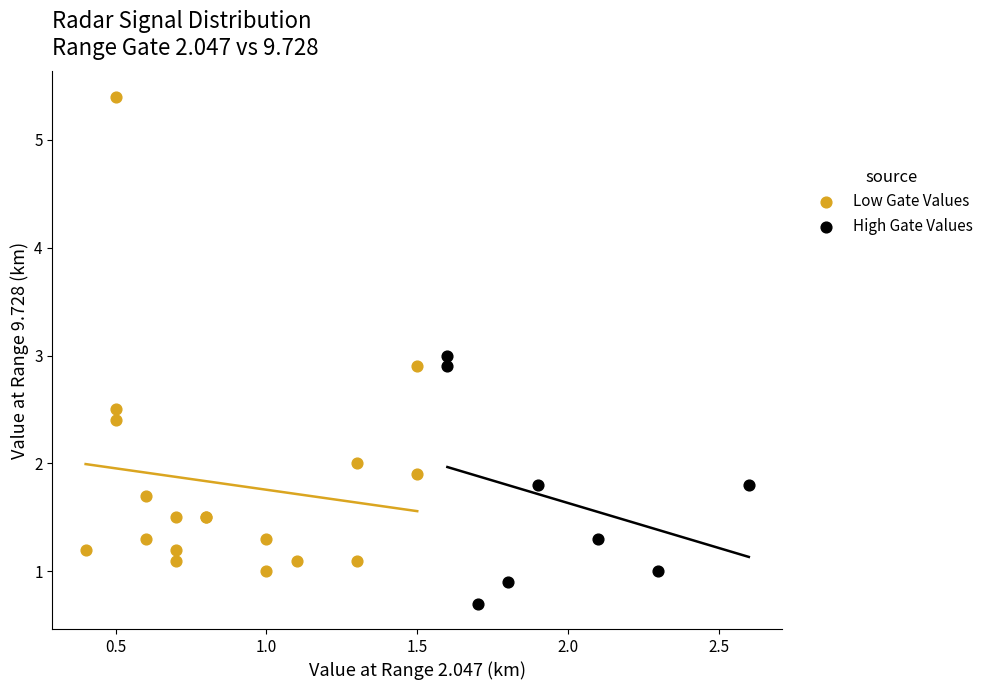

Which series reaches the maximum Y coordinate?

Low Gate Values